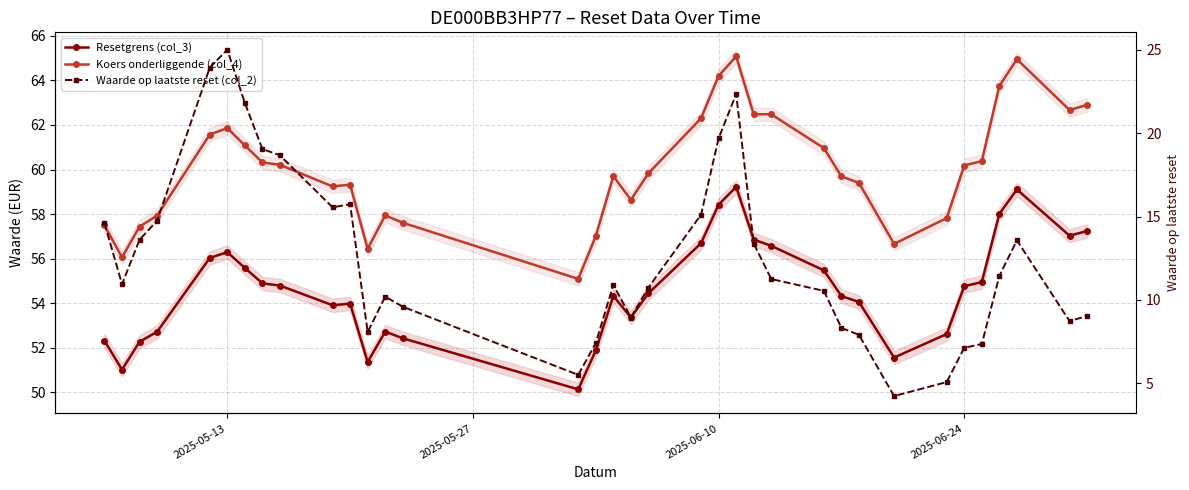

Where is the first local maximum for Resetgrens (col_3)?

2025-05-13